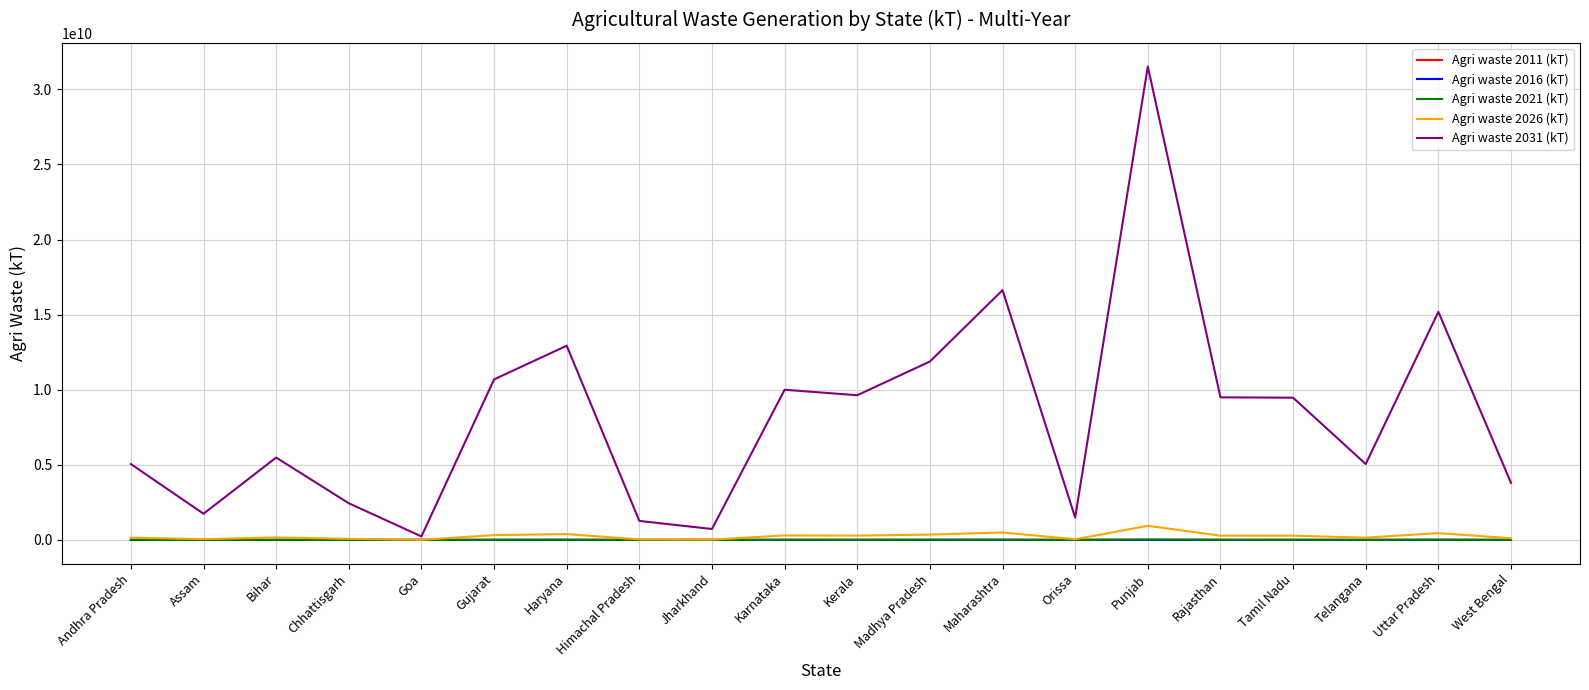

Which series has the largest range (max minus min)?

Agri waste 2031 (kT)